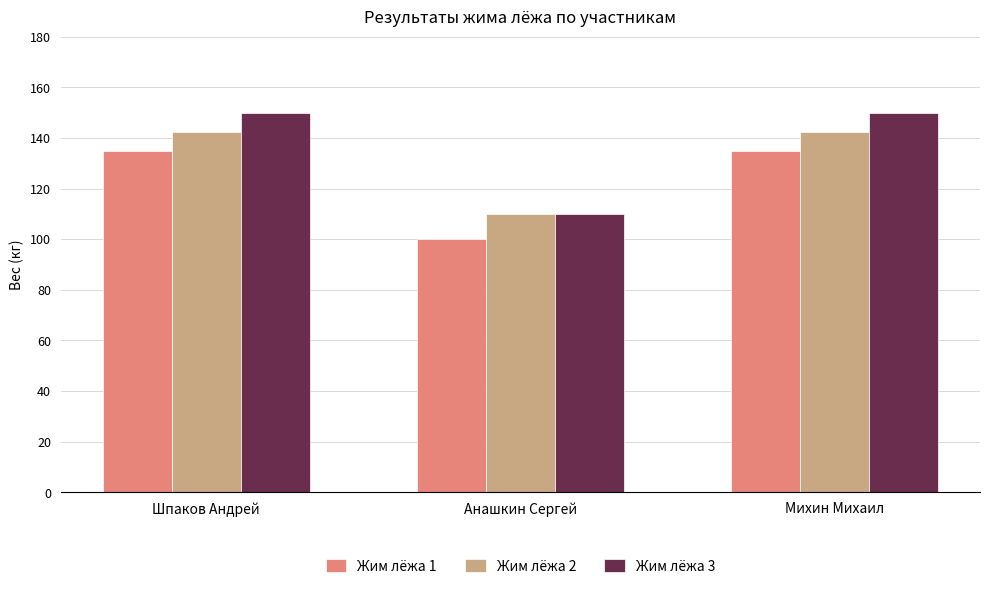

Read the Жим лёжа 2 value at Шпаков Андрей.

142.5